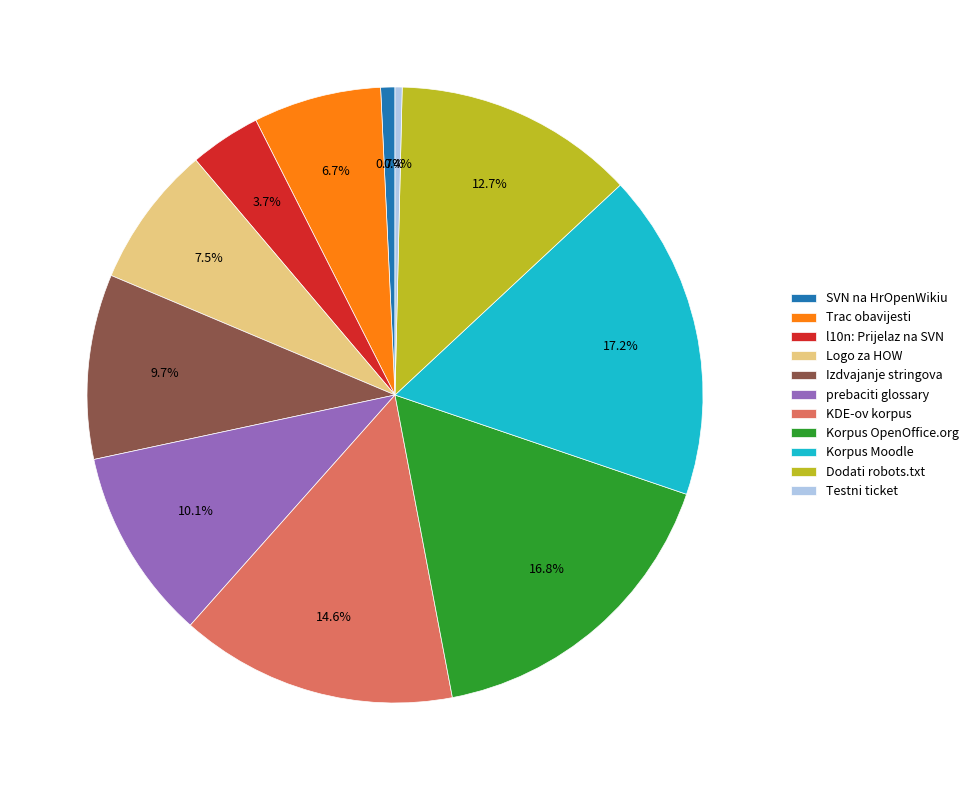

Which has a higher value, KDE-ov korpus or Korpus Moodle?

Korpus Moodle